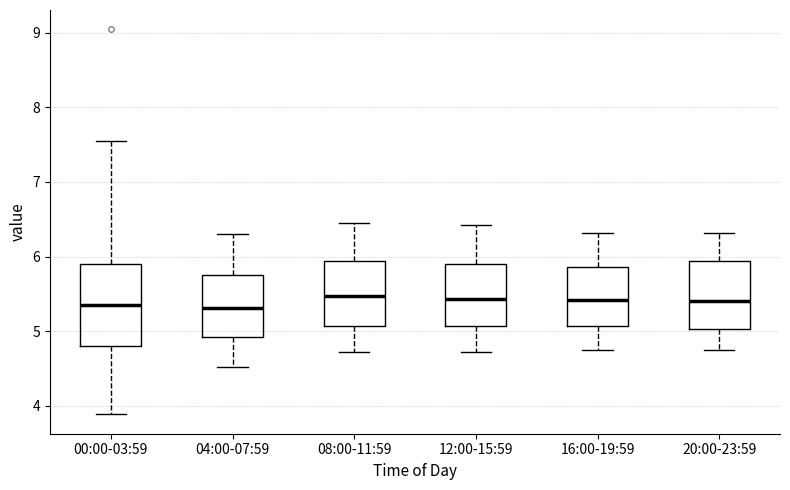

Where is the upper edge of the box for 16:00-19:59 on the y-axis? The values are not printed on the chart, so give them approximately, as read against the axis.

5.9